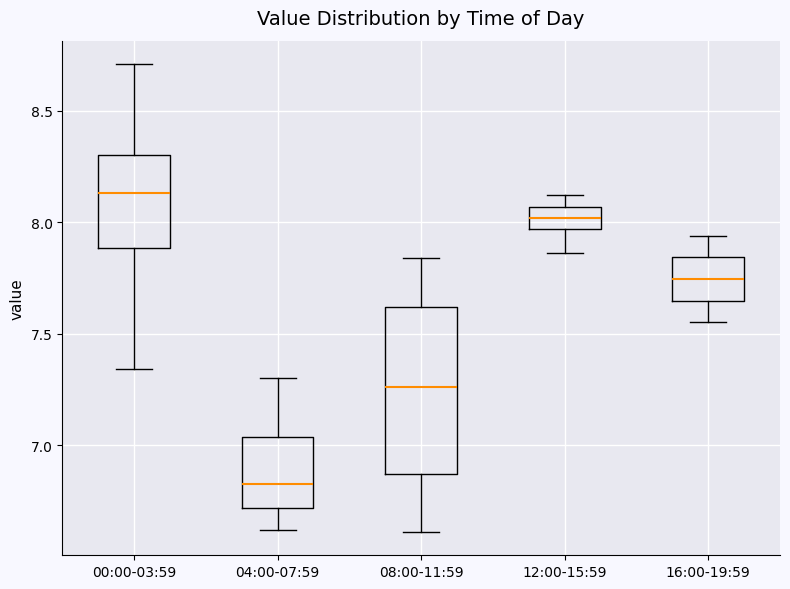

Where does the lower whisker of the box for 08:00-11:59 end on the y-axis? The values are not printed on the chart, so give them approximately, as read against the axis.

6.60